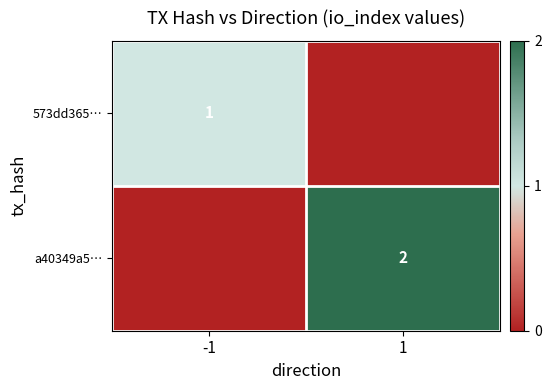

The value of 573dd365… at -1 is 0. True or false?

False